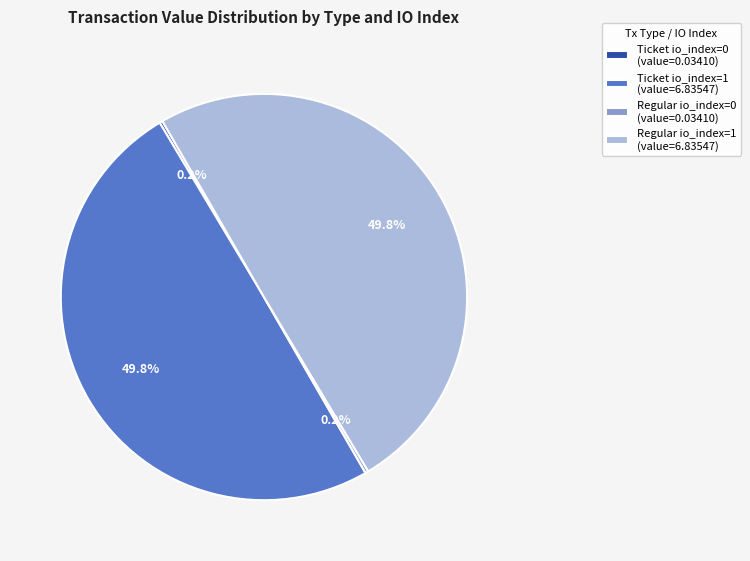

Do Ticket io_index=1 (value=6.83547) and Regular io_index=1 (value=6.83547) together represent more than half of the pie?

Yes